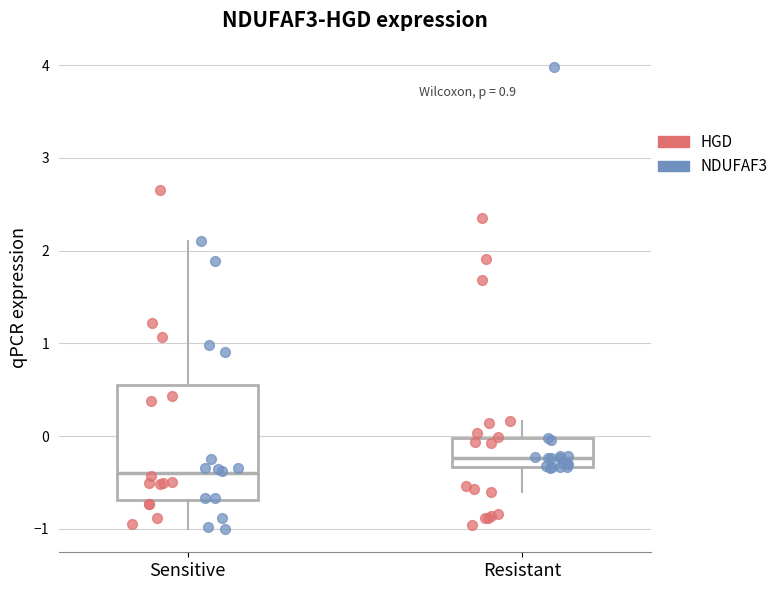

Which box has the lowest median line?

Sensitive